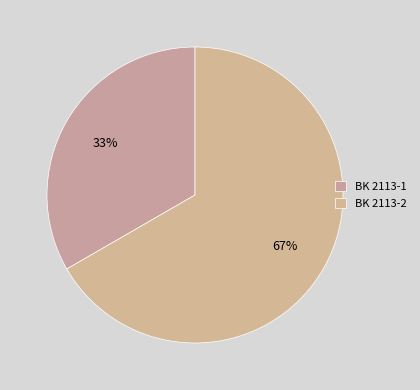

Which category has the biggest portion of the pie?

BK 2113-2